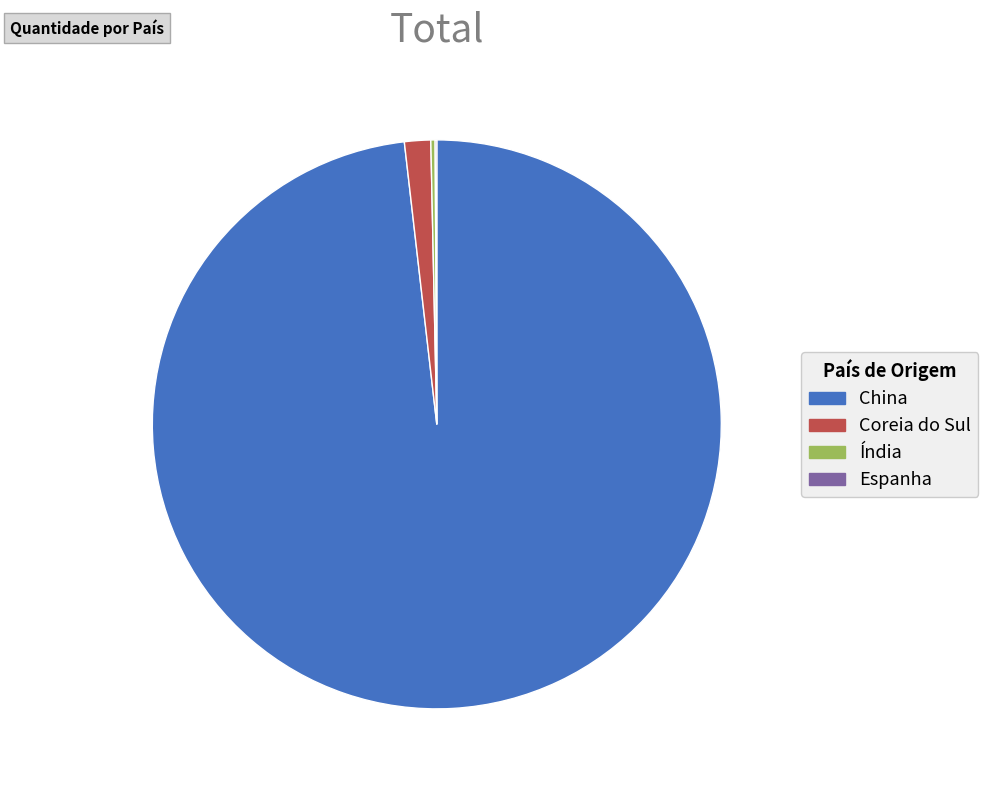

Is it true that Coreia do Sul is 11% of the pie?

False